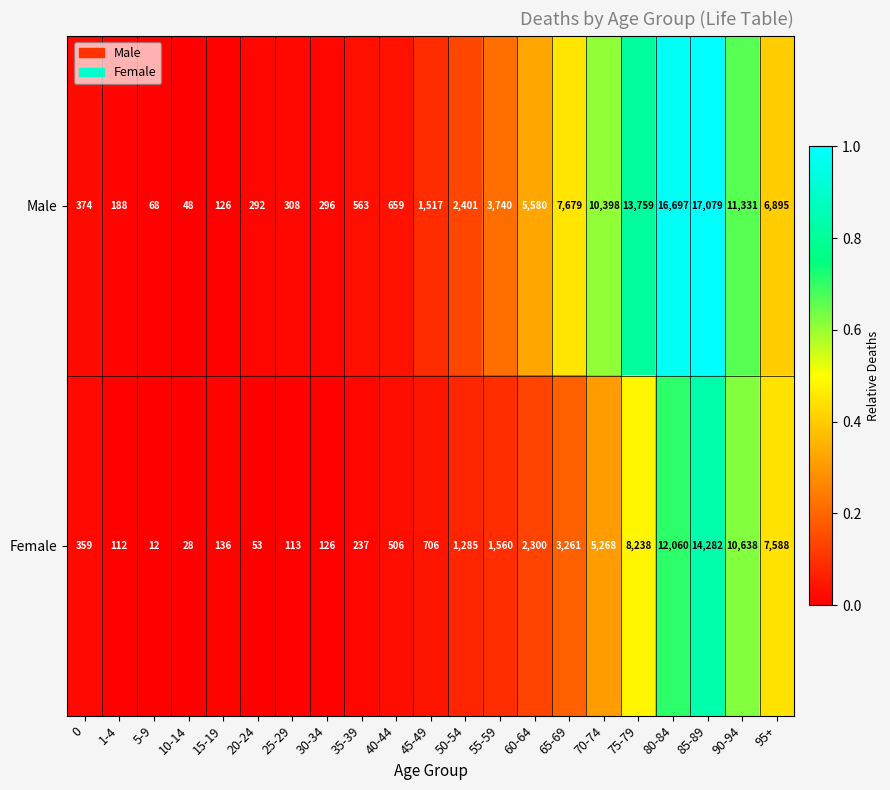

Which series has the largest range (max minus min)?

Male